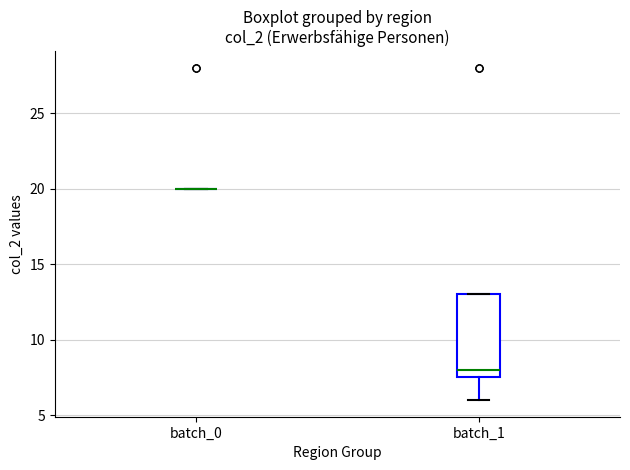

Reading left to right, read every box against the y-axis: the position of its median line, the range the box covers, and the ends of its whiskers. The values are not printed on the chart, so give them approximately, as read against the axis.

batch_0: box collapsed to a line at 20.0, whiskers 20.0 to 20.0
batch_1: median 8.0, box 7.5 to 13.0, whiskers 6.0 to 13.0